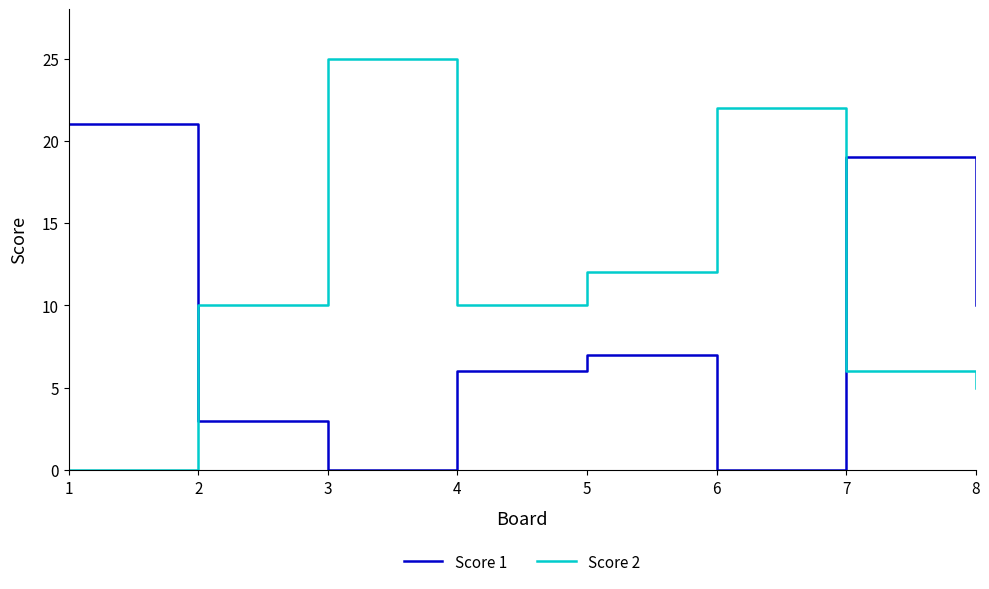

The Score 2 series shows 18 at 5. True or false?

False